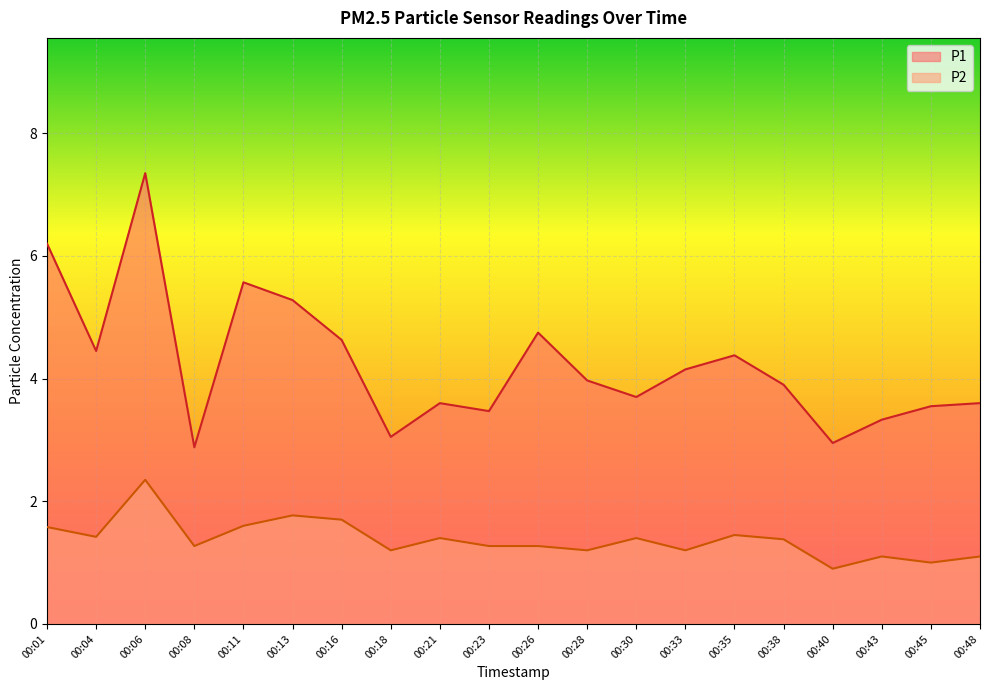

True or false: P2 and P1 cross at least once.

False